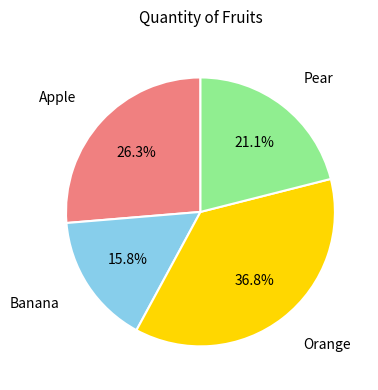

Does any single category account for the majority?

No